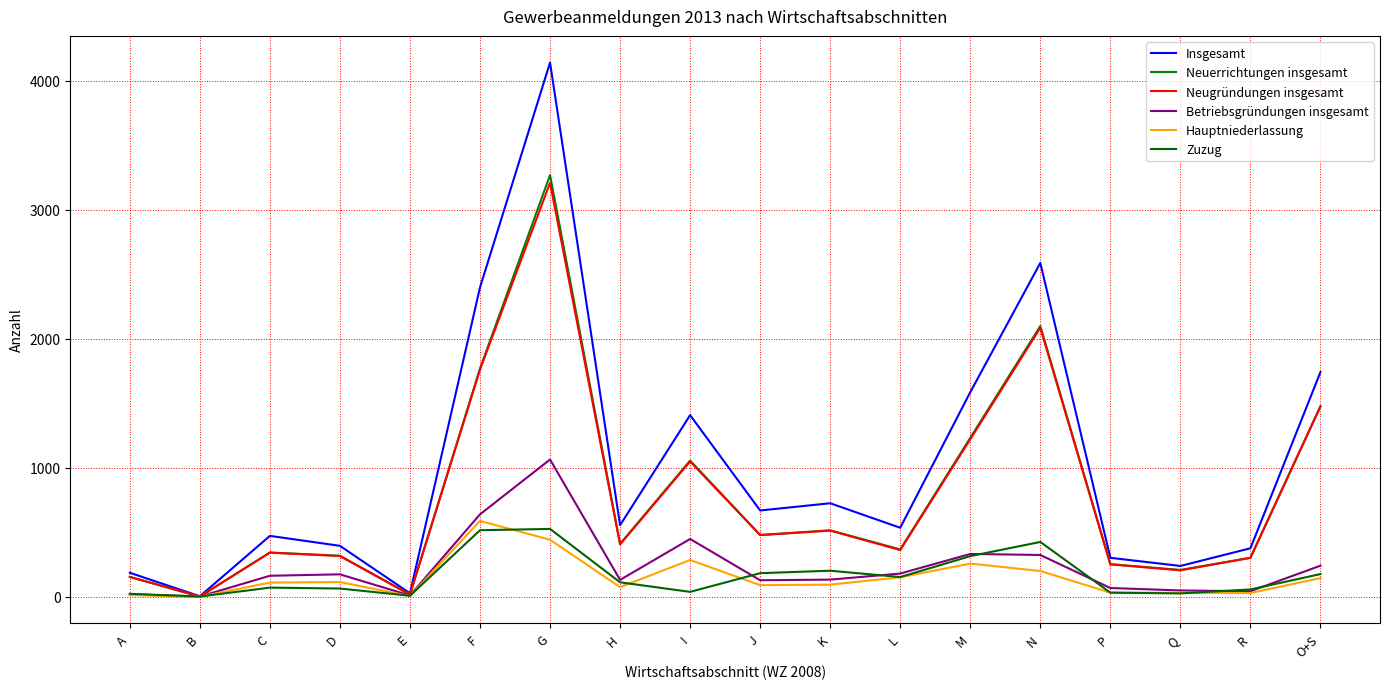

Count the number of data series in this chart.

6